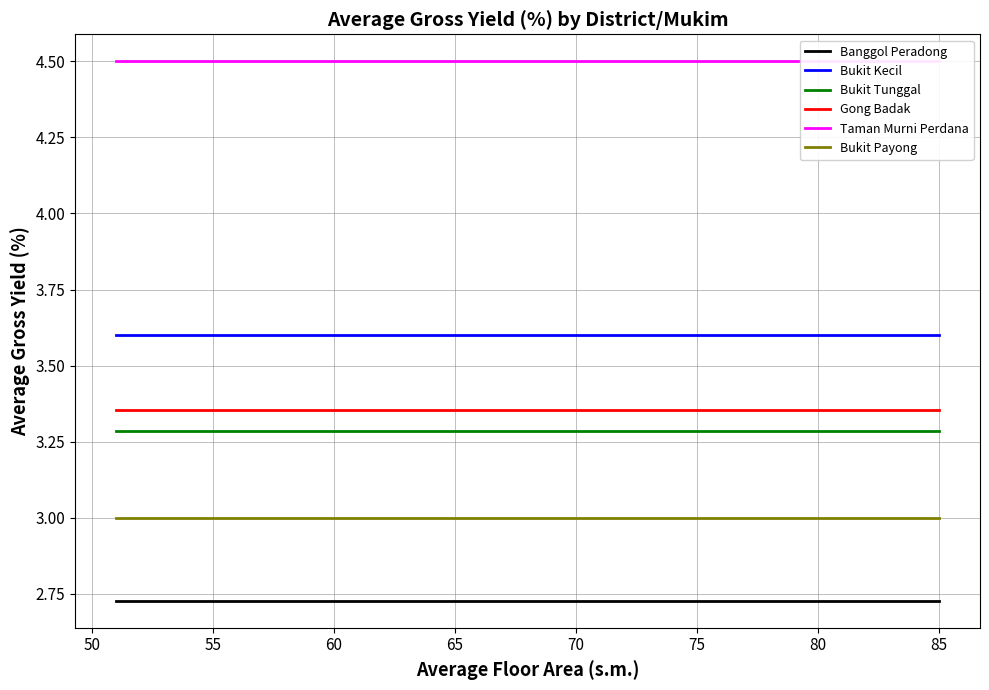

Rank the series at 75 from lowest to highest value.

Banggol Peradong, Bukit Payong, Bukit Tunggal, Gong Badak, Bukit Kecil, Taman Murni Perdana